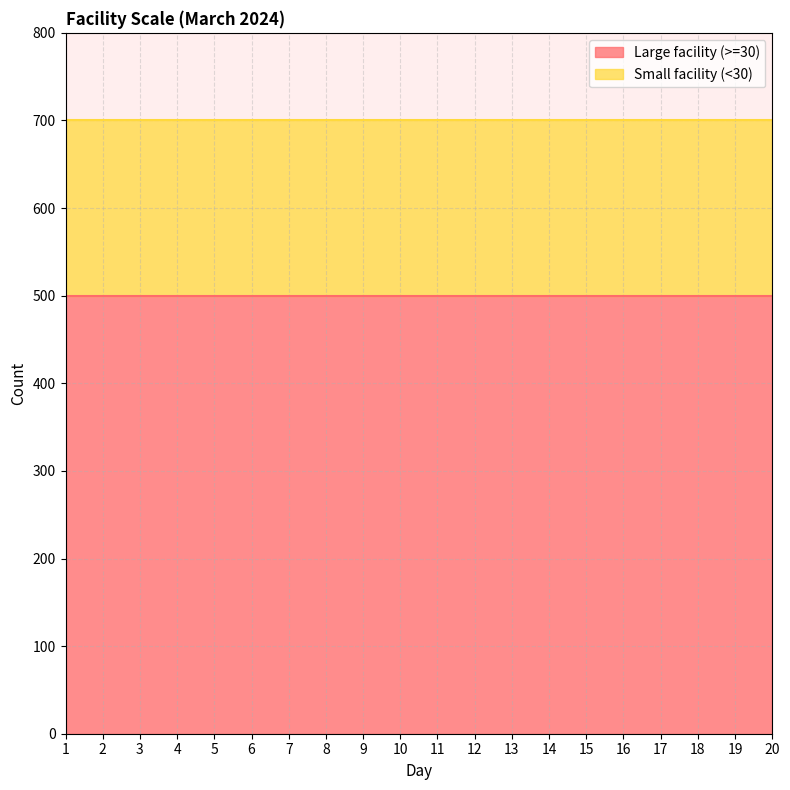

What is the value of the Small facility (<30) point at the 20th from the left?

200